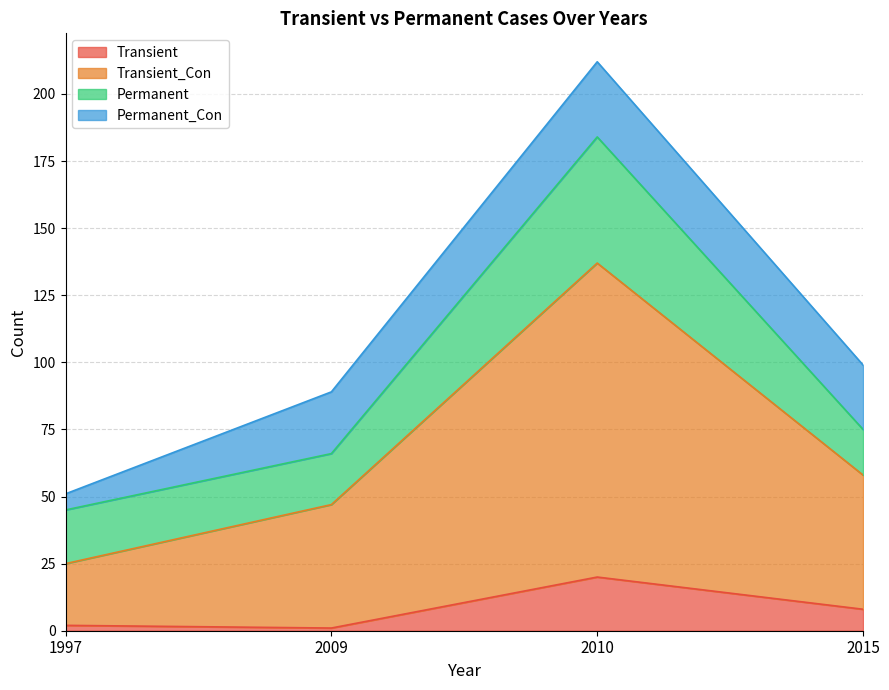

Is the value of Transient at 2015 greater than the value of Transient_Con at 2010?

No